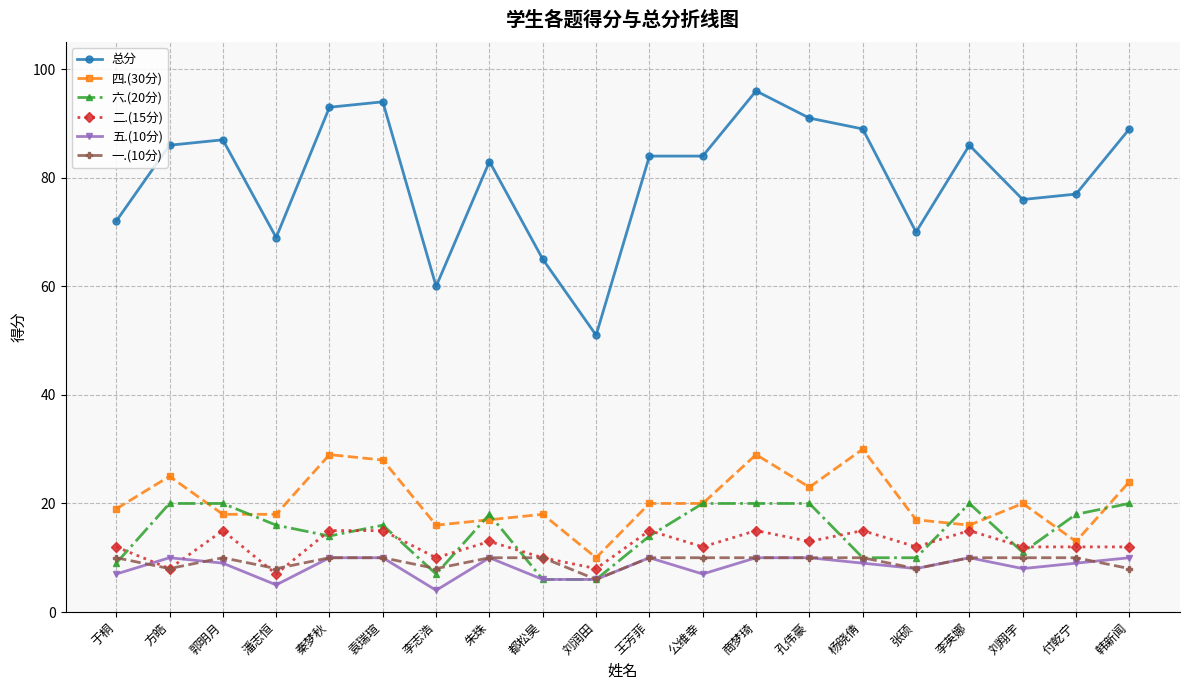

Reading left to right, transcribe all the data shown in this chart.

总分: 72	86	87	69	93	94	60	83	65	51	84	84	96	91	89	70	86	76	77	89
四.(30分): 19	25	18	18	29	28	16	17	18	10	20	20	29	23	30	17	16	20	13	24
六.(20分): 9	20	20	16	14	16	7	18	6	6	14	20	20	20	10	10	20	11	18	20
二.(15分): 12	8	15	7	15	15	10	13	10	8	15	12	15	13	15	12	15	12	12	12
五.(10分): 7	10	9	5	10	10	4	10	6	6	10	7	10	10	9	8	10	8	9	10
一.(10分): 10	8	10	8	10	10	8	10	10	6	10	10	10	10	10	8	10	10	10	8